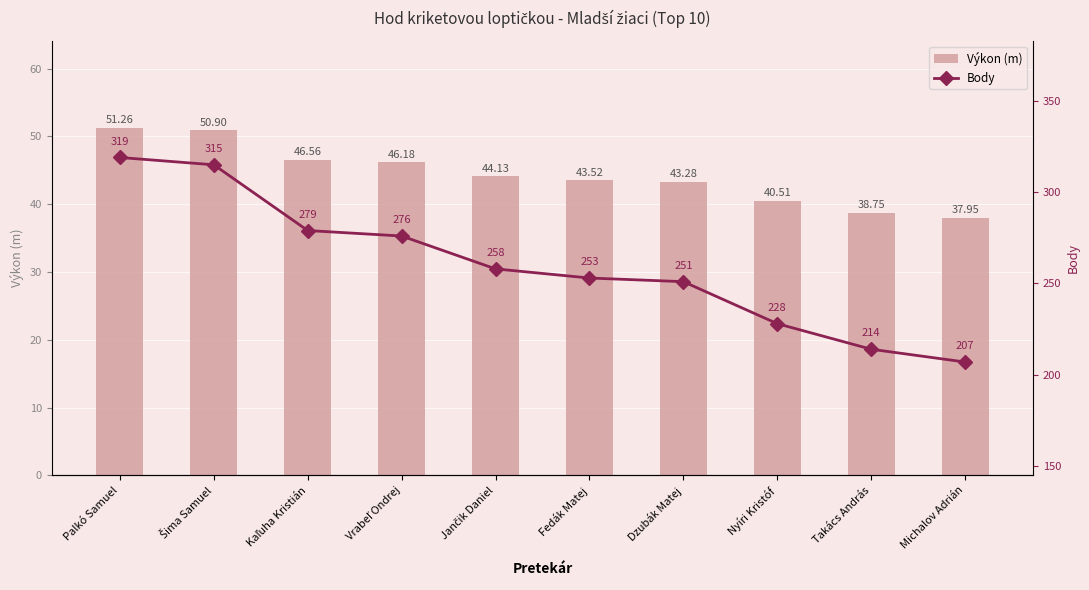

Is it true that Body equals 418.6 at Šima Samuel?

False